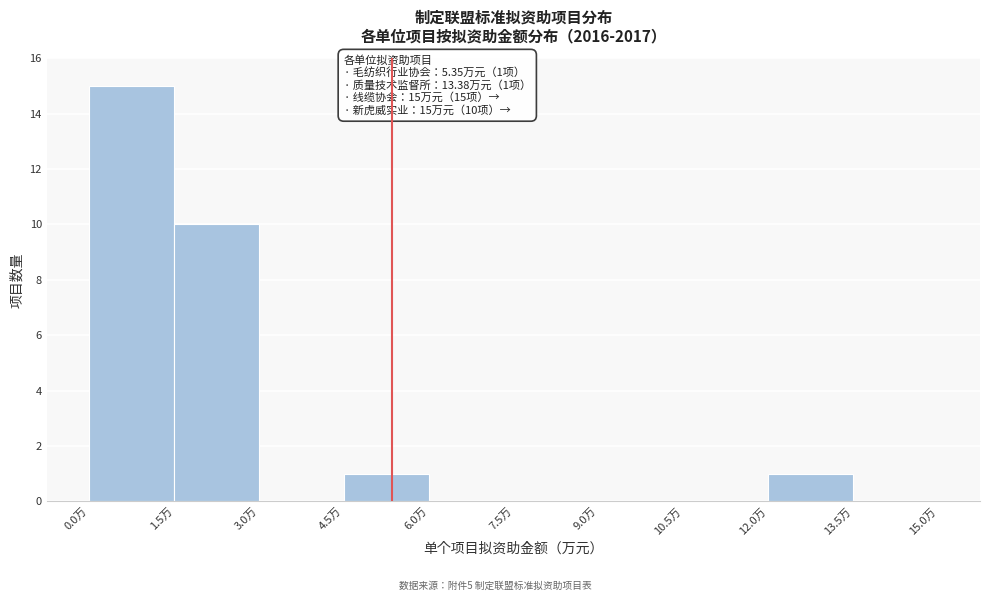

Which range on the x-axis has the tallest bar?

0.0 to 1.5